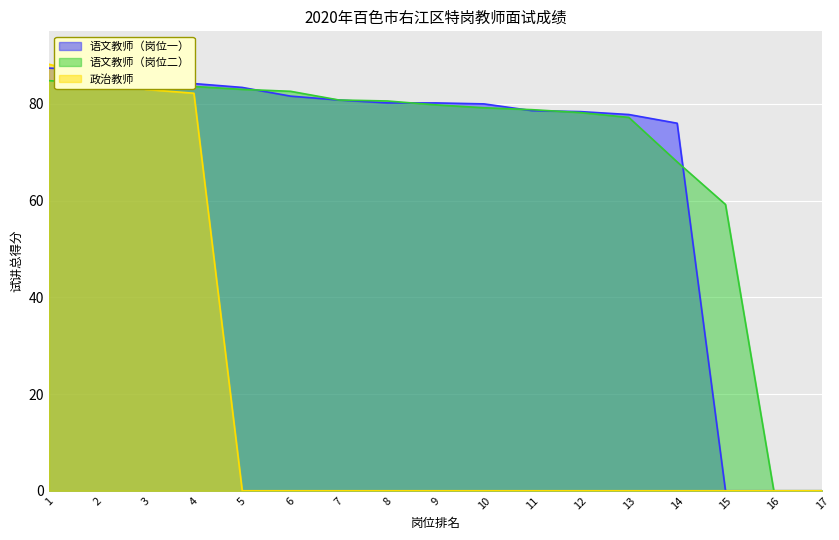

What is the difference between the maximum and second lowest values in the 语文教师（岗位一） series?

87.4